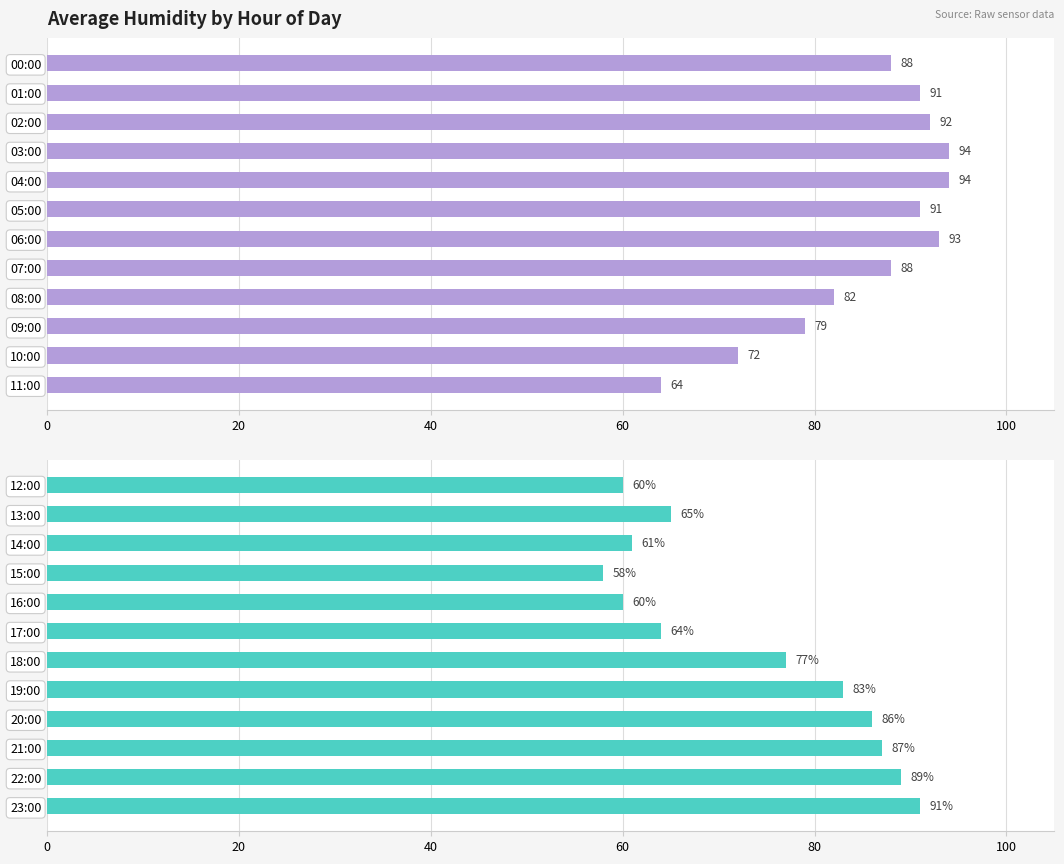

Are the bars grouped side by side (vs. stacked)?

No